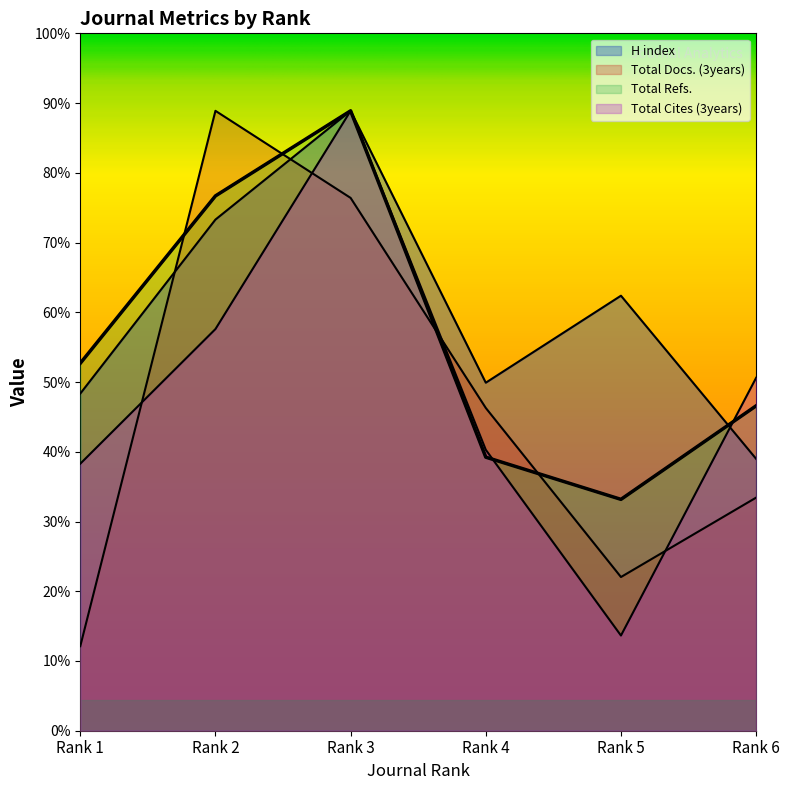

At which category does the chart reach its peak across all series?

Rank 3